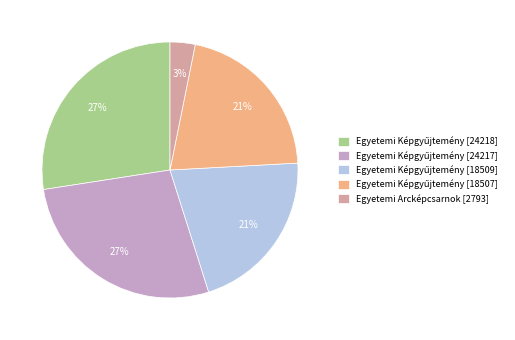

Is it true that Egyetemi Arcképcsarnok [2793] is 3% of the pie?

True